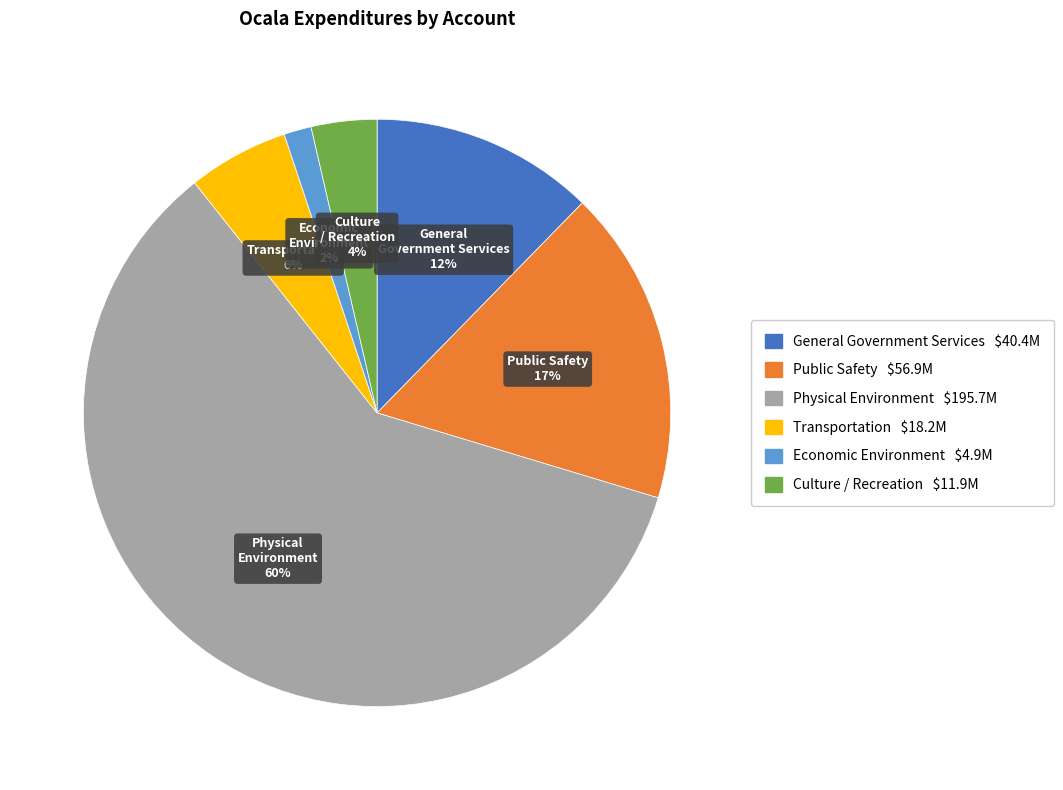

To the nearest percent, what is the combined percentage of Physical Environment and Culture / Recreation?

63%